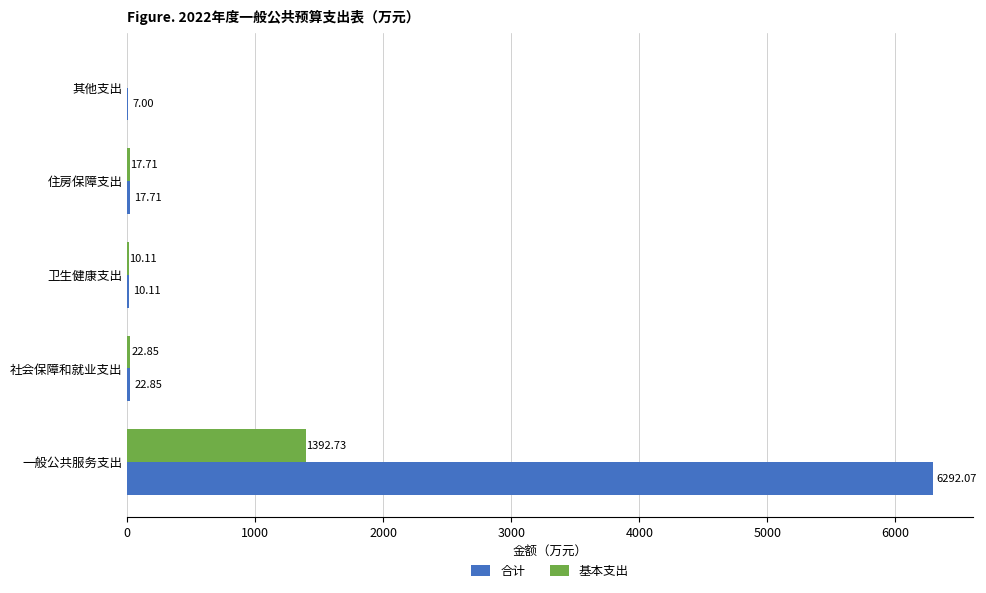

What is the sum of the 合计 values at 其他支出 and 社会保障和就业支出?

29.9